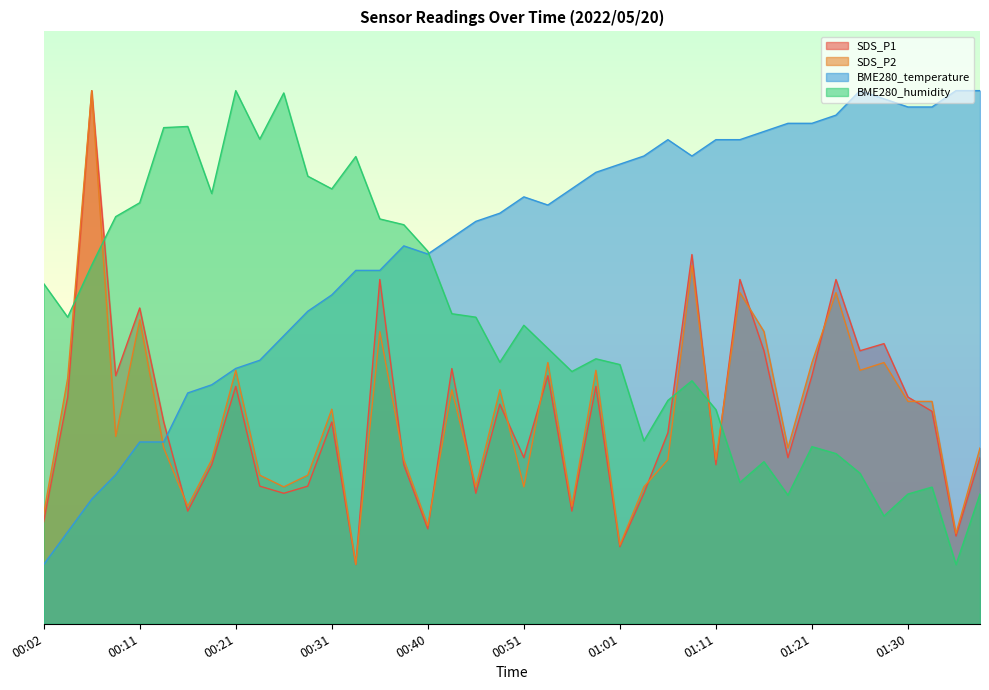

At which category is the sum across all series the highest?

00:06